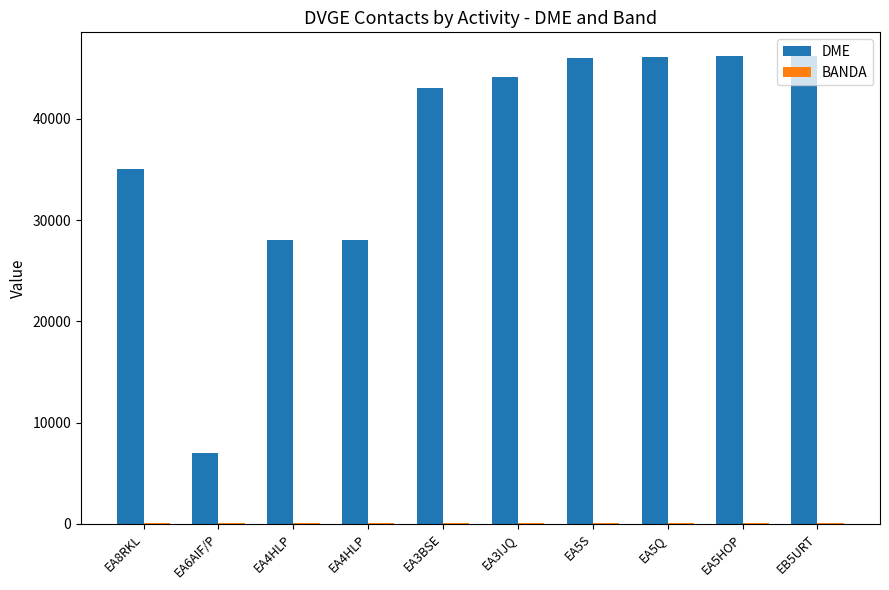

What is the total value across all series at EA4HLP?

28072